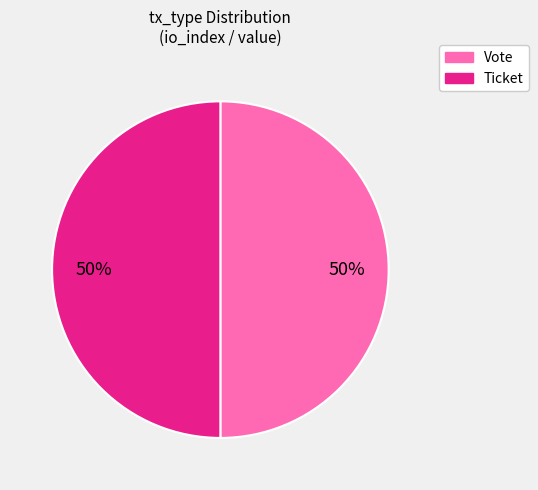

To the nearest percent, what is the average slice percentage?

50%